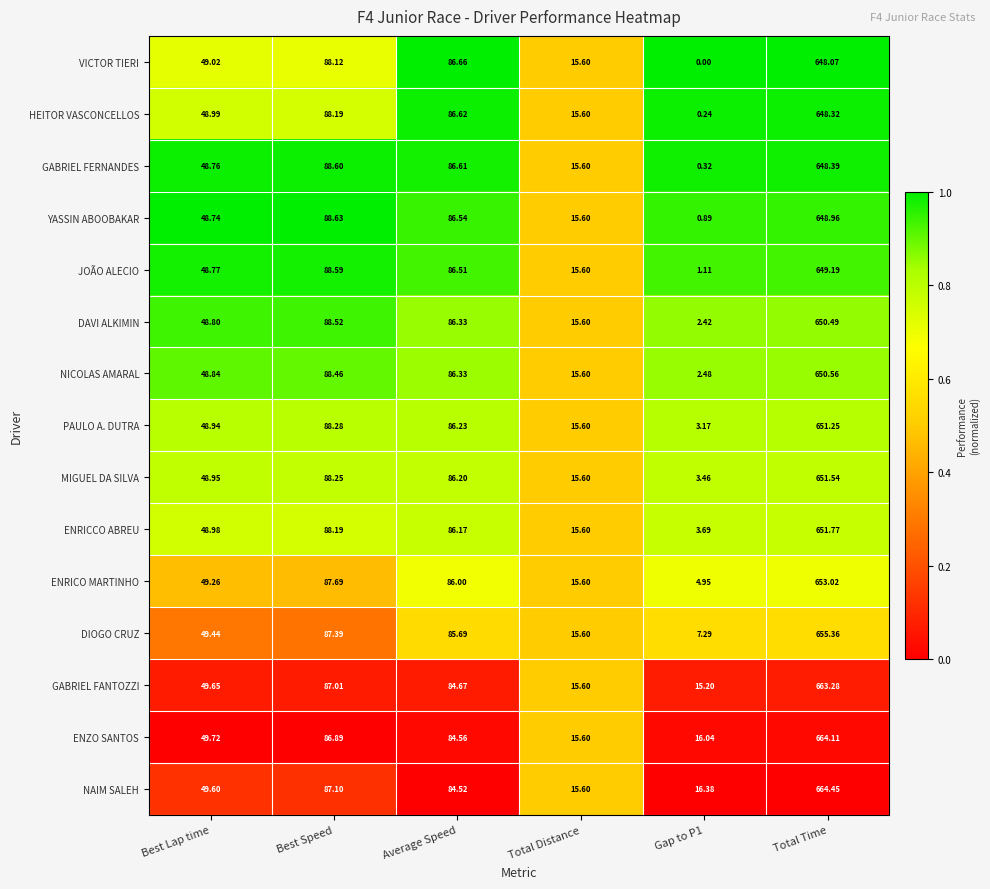

What is the spread (max minus min) of values at Best Speed?

1.7